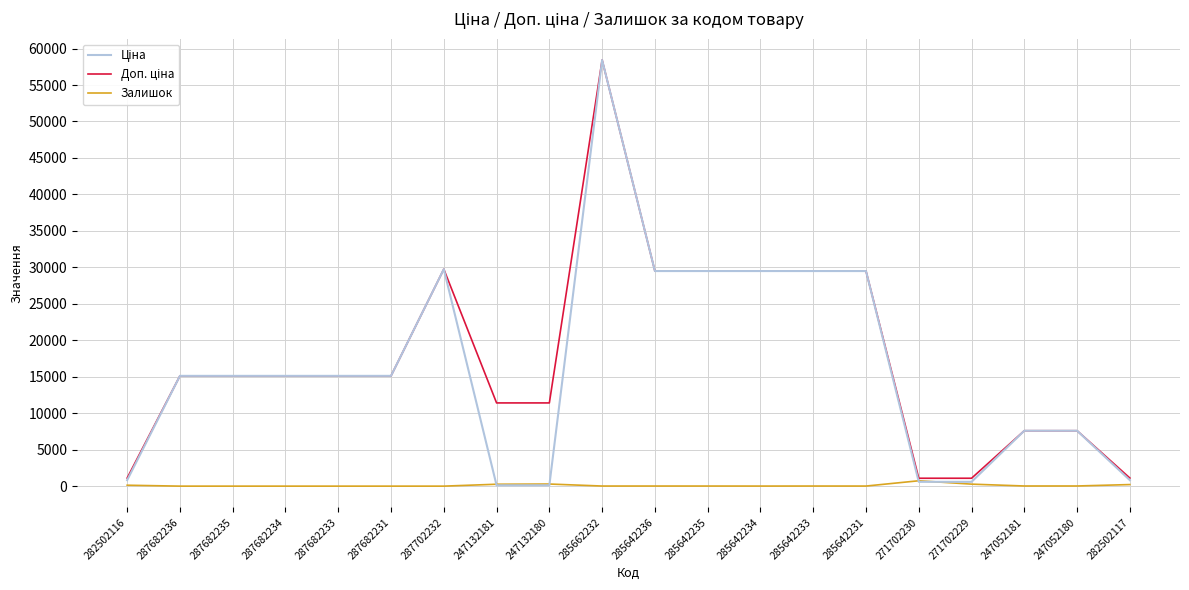

What is the maximum value shown in the chart?

58426.5